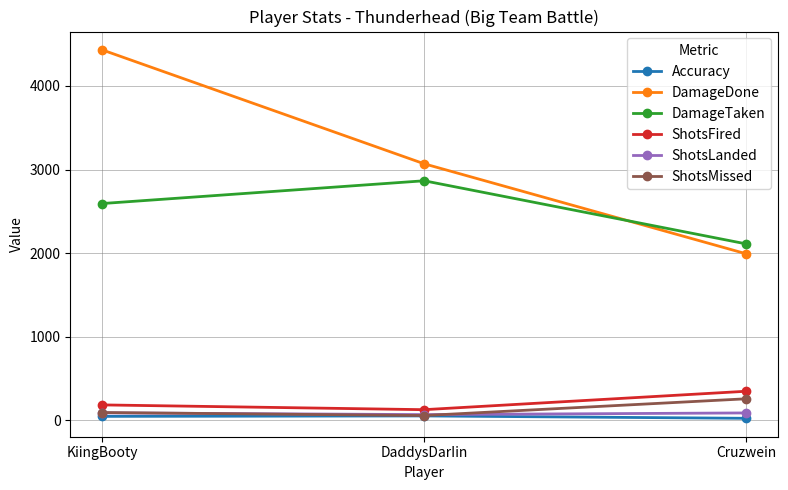

Which series changed the most between KiingBooty and Cruzwein?

DamageDone